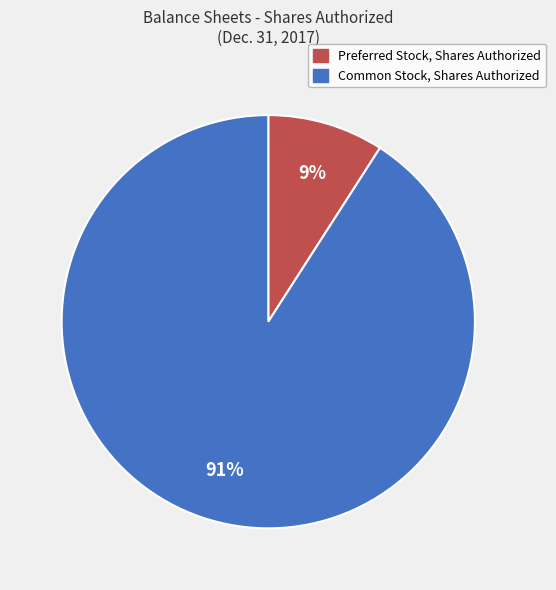

What is the largest slice in the pie chart?

Common Stock, Shares Authorized